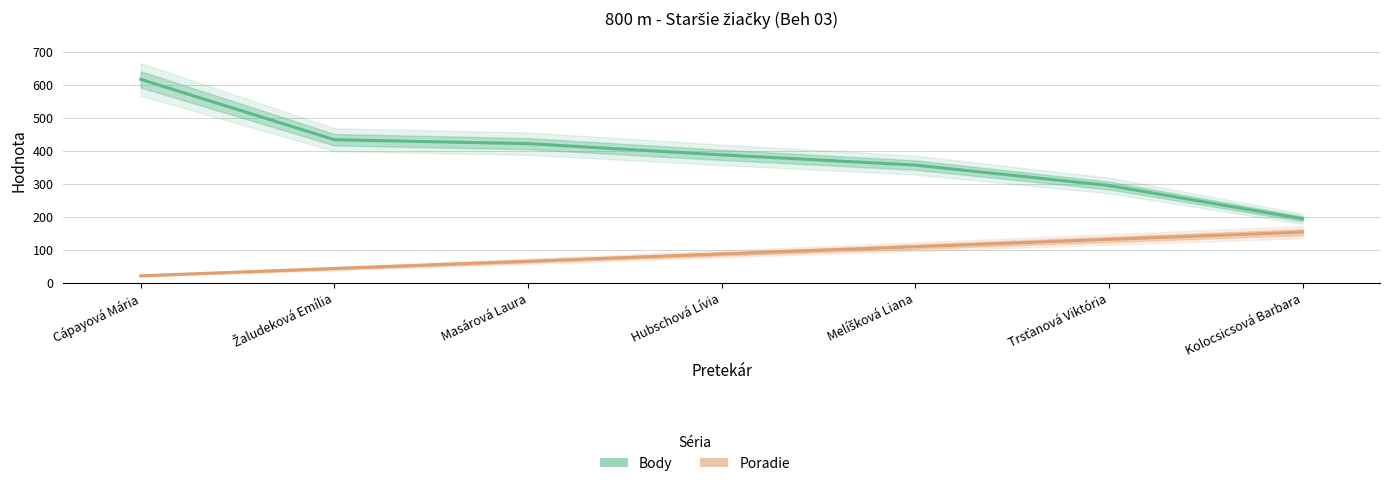

At which category is the sum across all series the highest?

Cápayová Mária